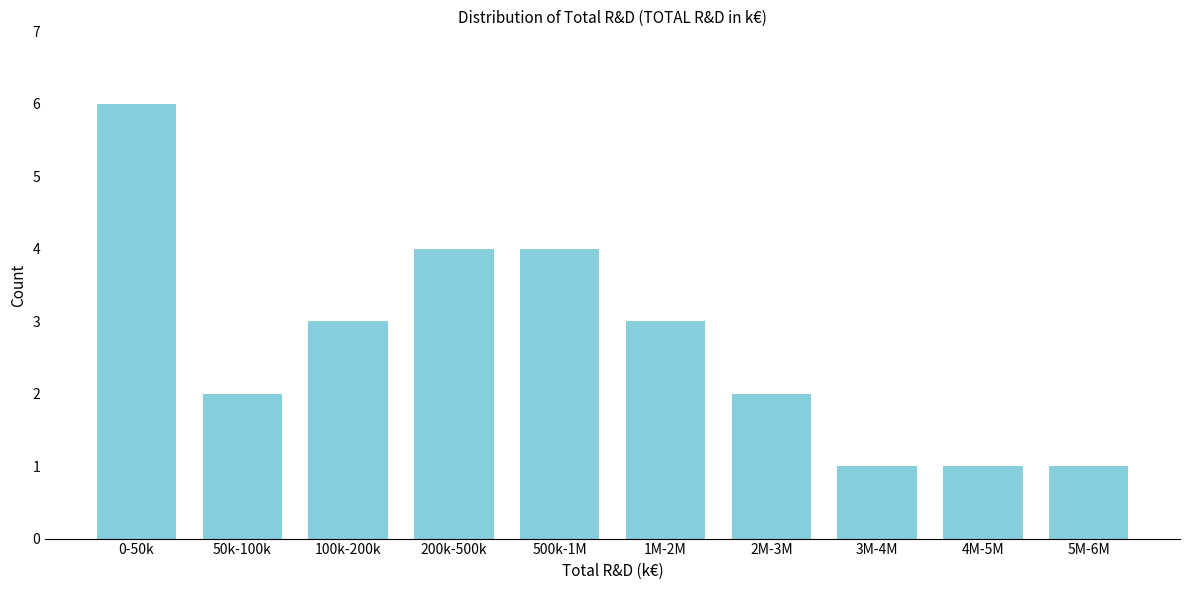

Reading left to right, extract all data points from this chart.

6	2	3	4	4	3	2	1	1	1